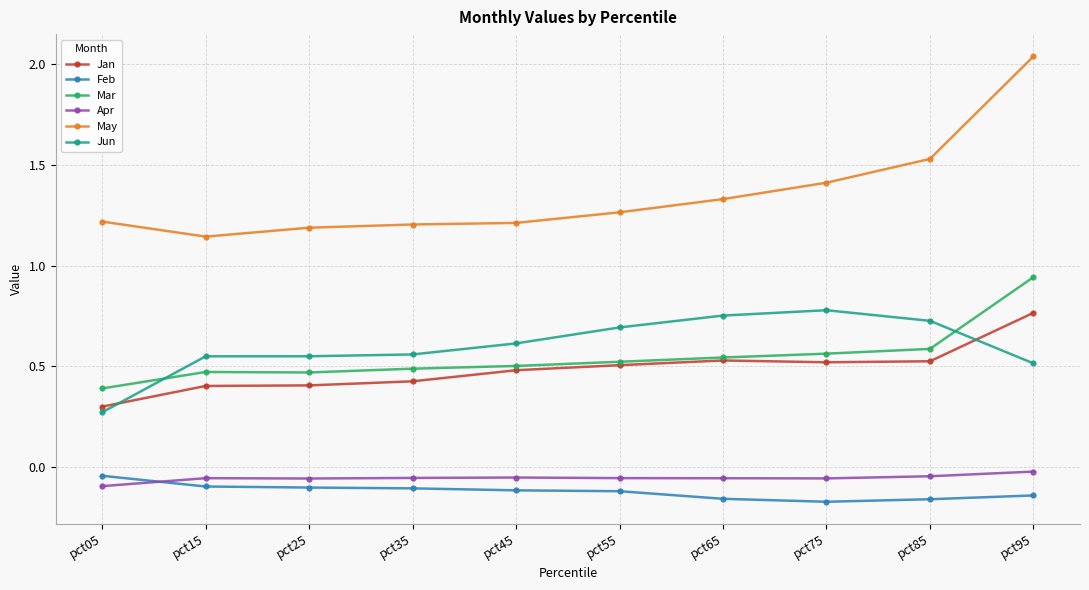

At which category is the sum across all series the highest?

pct95